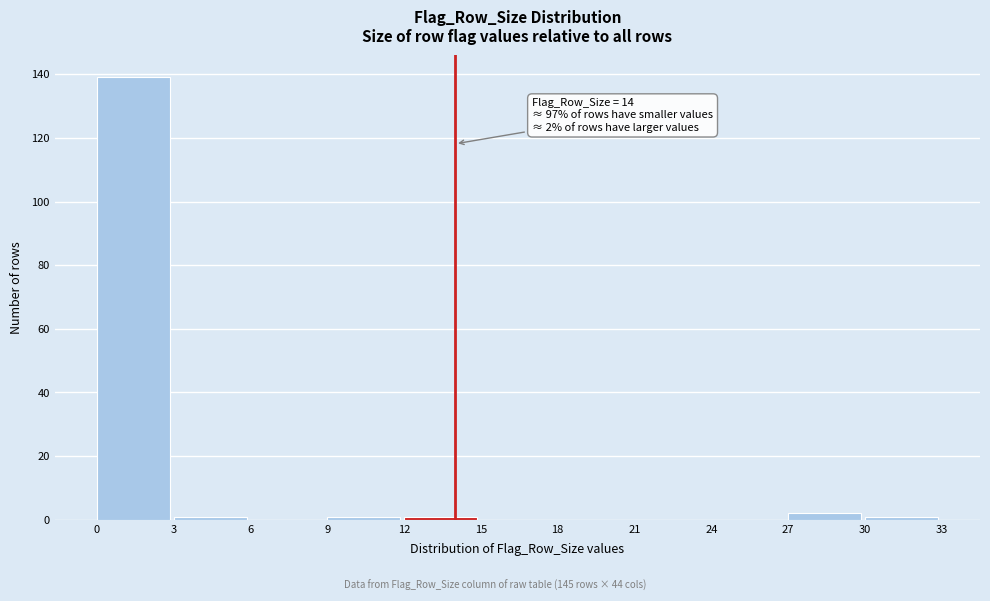

Over which range of the x-axis is the bar tallest?

0 to 3